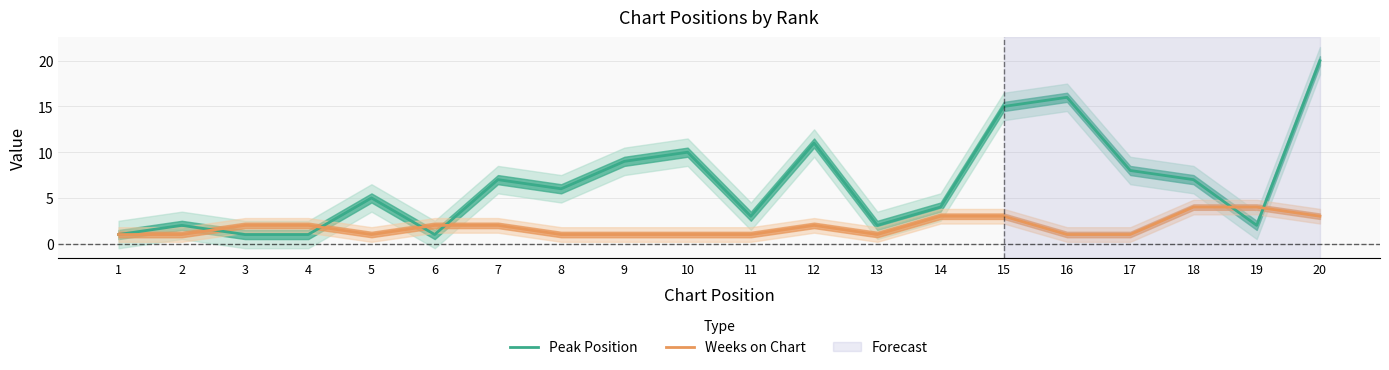

What is the difference between the maximum and minimum values in the Peak Position series?

19